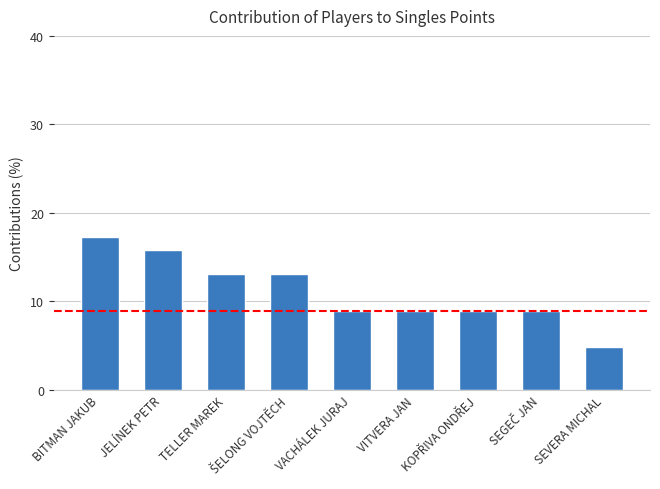

What is the value of the 3rd bar from the left?

13.1